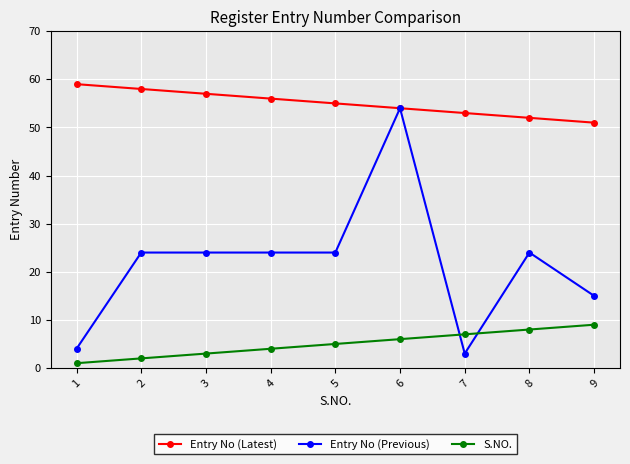

How many intersections are there between S.NO. and Entry No (Previous)?

2